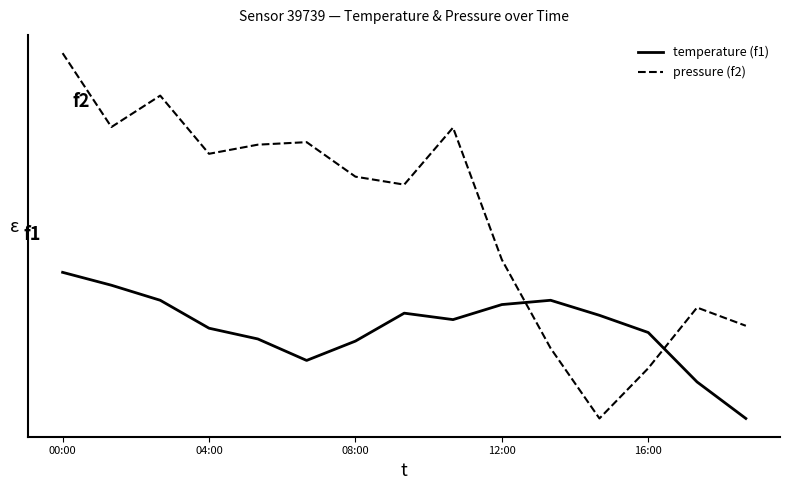

Does the chart have visible grid lines?

No